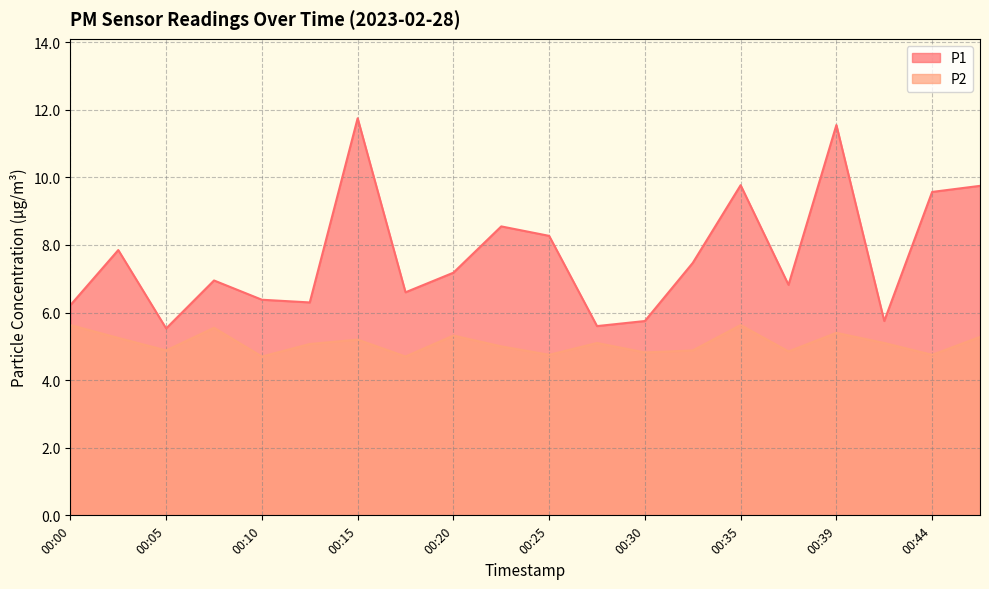

How many interior local valleys does the P2 series have?

7